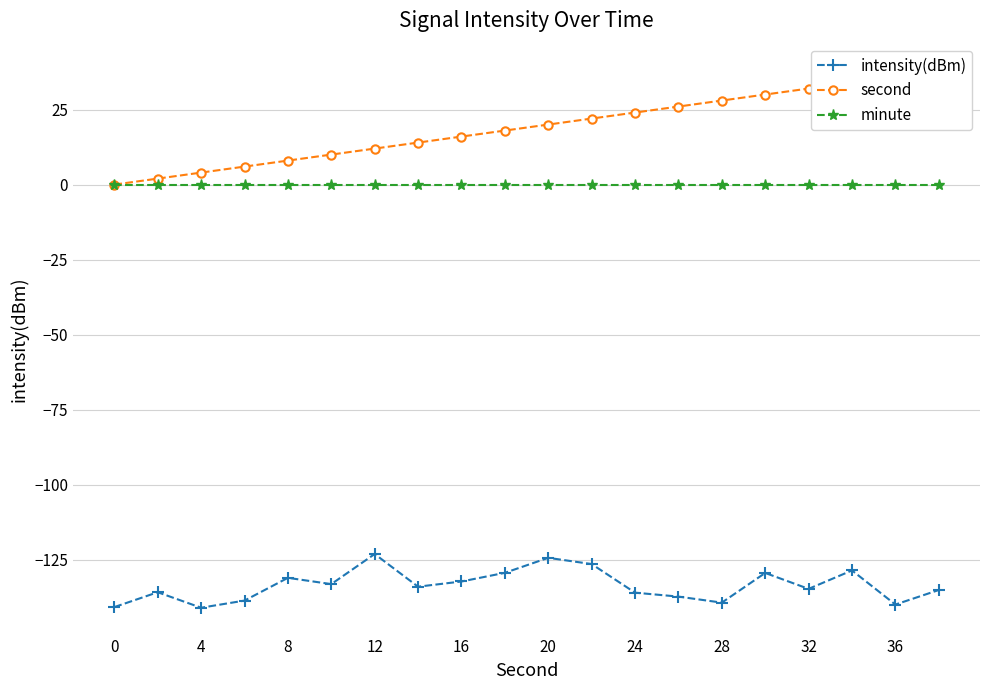

How many data points in intensity(dBm) are above -133?

8